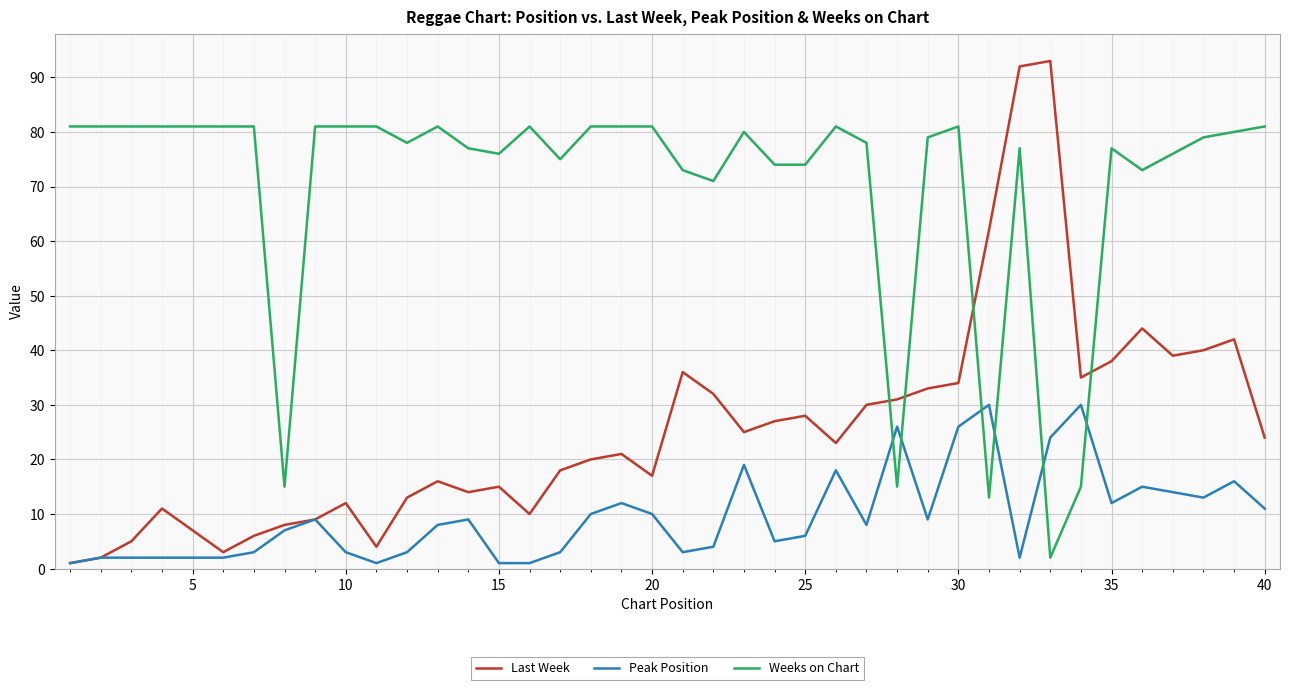

Which series has the largest total across all categories?

Weeks on Chart